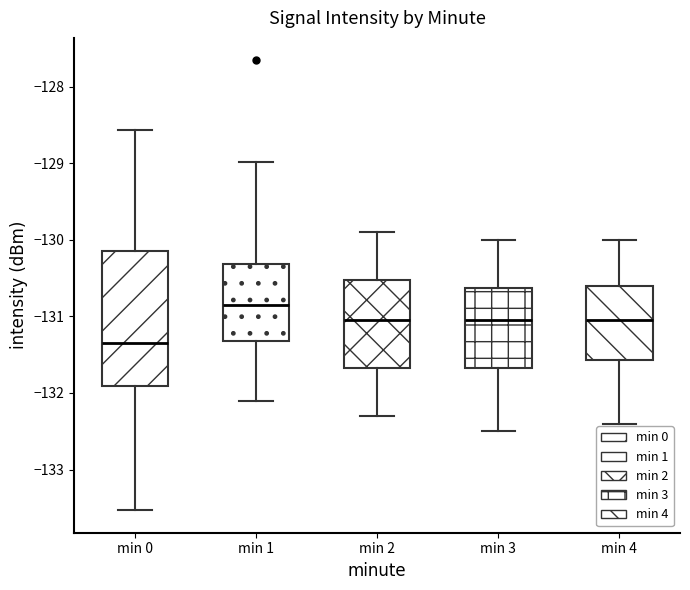

Which box's median line is the lowest?

min 0